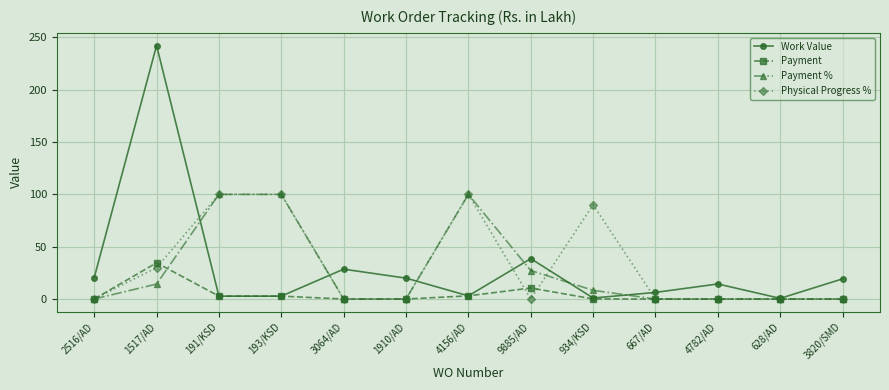

At which label is Payment closest to 17?

9885/AD